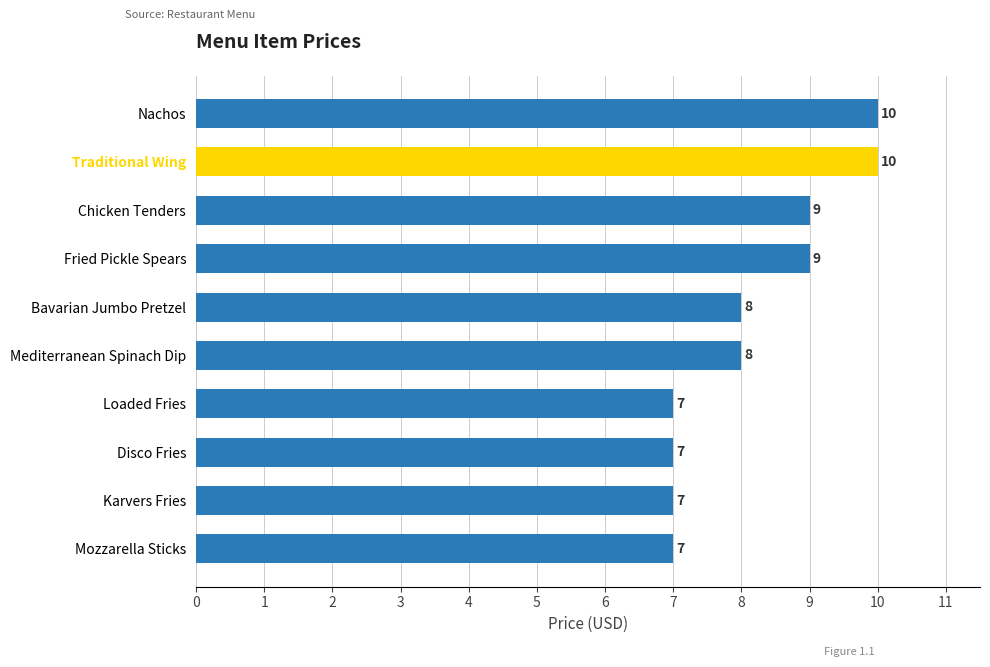

What is the change in value from Karvers Fries to Chicken Tenders?

+2